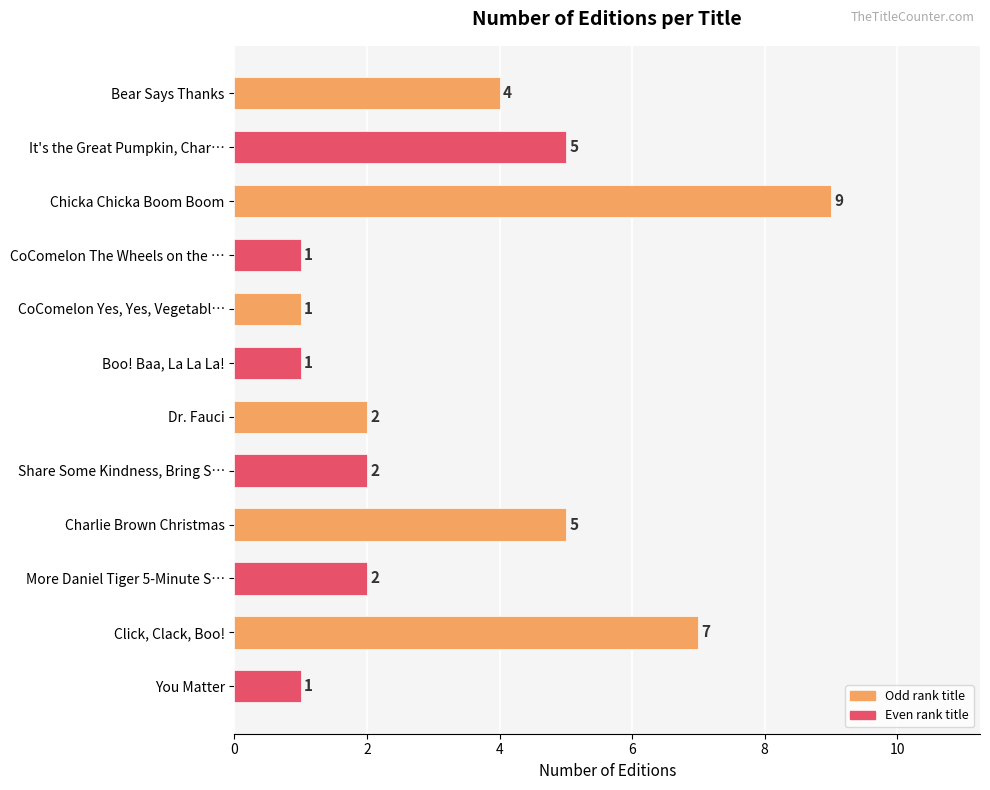

How many values are between 1 and 5?

10